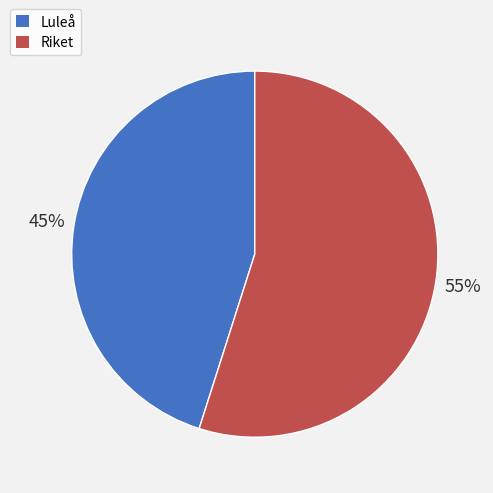

True or false: Riket accounts for 45% of the total.

False